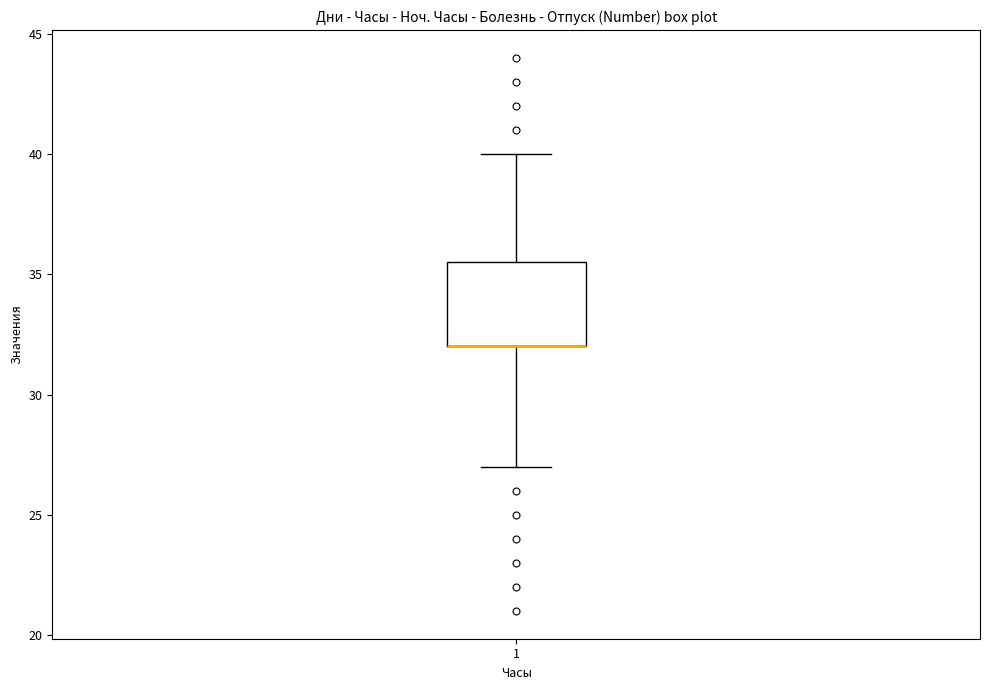

Read this box plot against the y-axis: the position of the median line, the range covered by the box, and the ends of both whiskers. The values are not printed on the chart, so give them approximately, as read against the axis.

median 32.0 (drawn on the box's lower edge), box 32.0 to 35.5, whiskers 27.0 to 40.0